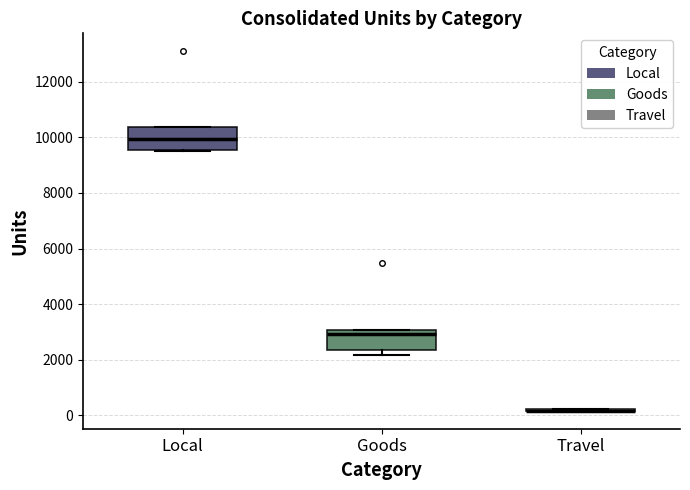

Reading left to right, read every box against the y-axis: the position of its median line, the range the box covers, and the ends of its whiskers. The values are not printed on the chart, so give them approximately, as read against the axis.

Local: median 10000, box 9600 to 10400, whiskers 9600 to 10400
Goods: median 3000 (just below the box's upper edge), box 2400 to 3000, whiskers 2200 to 3000
Travel: box collapsed to a line at 200, whiskers 200 to 200